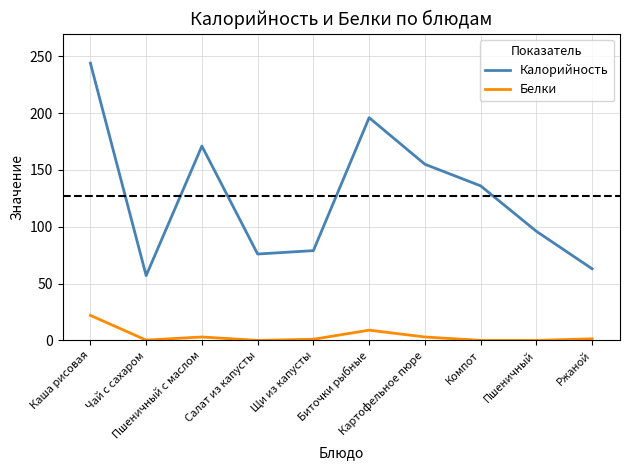

True or false: Белки and Калорийность intersect in this chart.

False